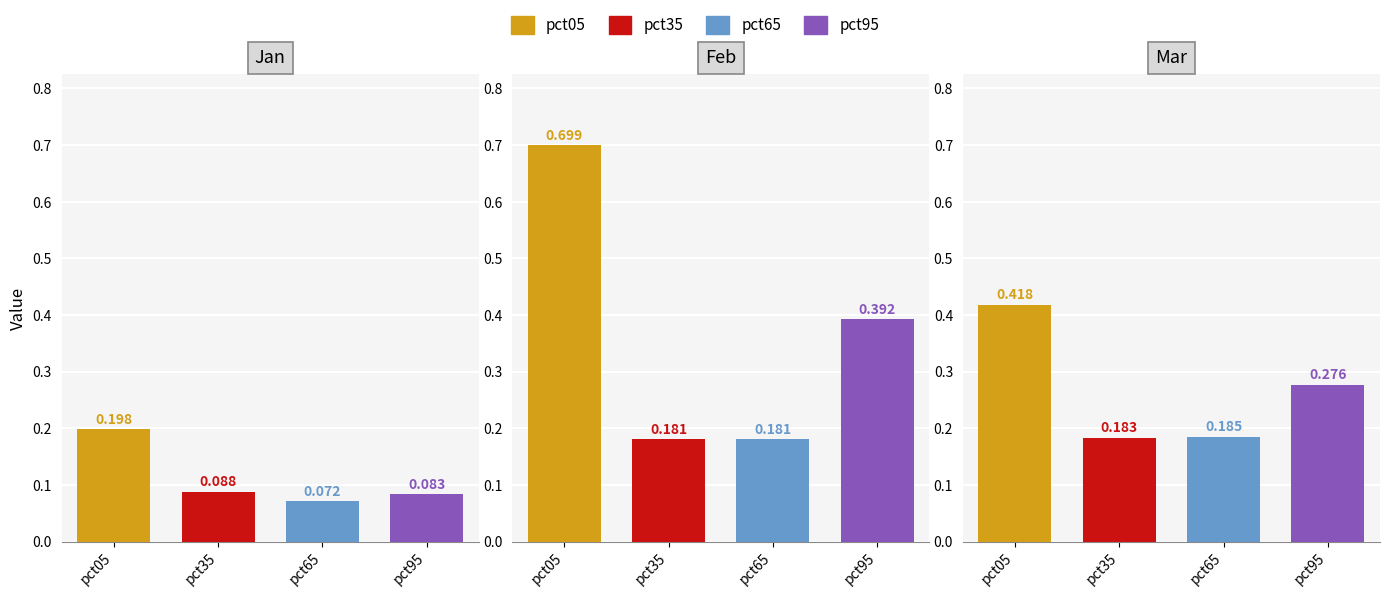

What is the approximate value of Jan at pct05?

0.2